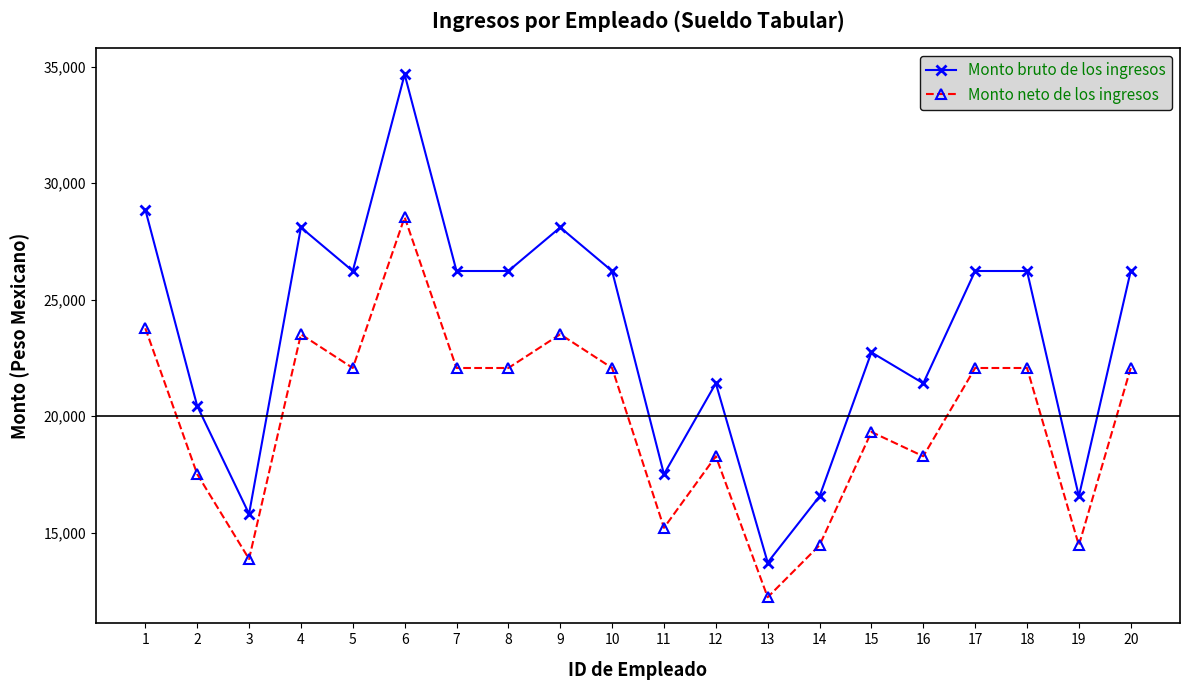

What is the sum of all Monto bruto de los ingresos values?

469516.8